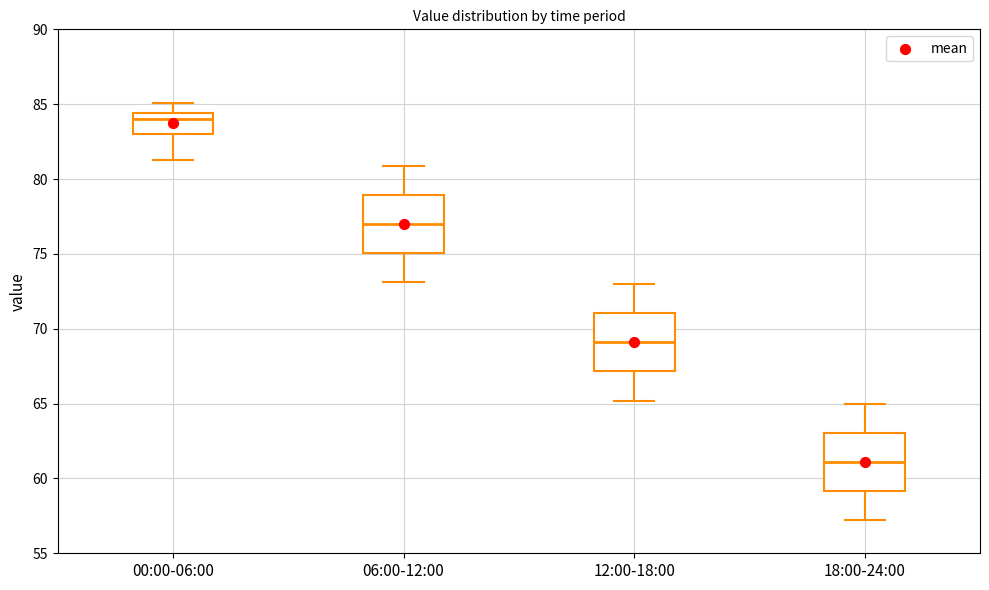

Reading left to right, read every box against the y-axis: the position of its median line, the range the box covers, and the ends of its whiskers. The values are not printed on the chart, so give them approximately, as read against the axis.

00:00-06:00: median 84.0, box 83.0 to 84.5, whiskers 81.5 to 85.0
06:00-12:00: median 77.0, box 75.0 to 79.0, whiskers 73.0 to 81.0
12:00-18:00: median 69.0, box 67.0 to 71.0, whiskers 65.0 to 73.0
18:00-24:00: median 61.0, box 59.0 to 63.0, whiskers 57.0 to 65.0